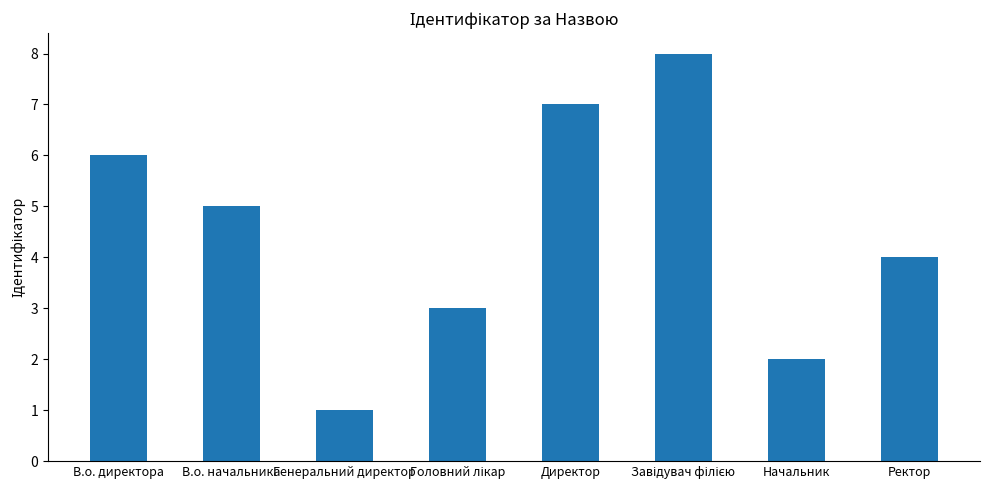

What is the label of the 8th bar from the right?

В.о. директора